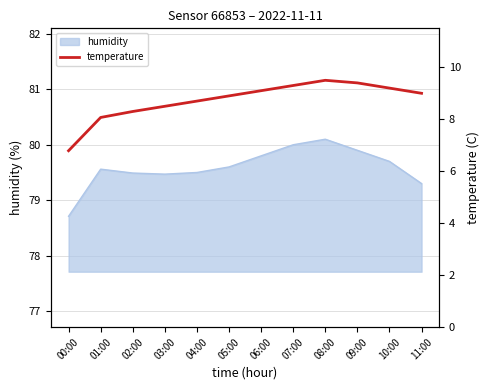

Where is the data nearest to the value 8?

01:00